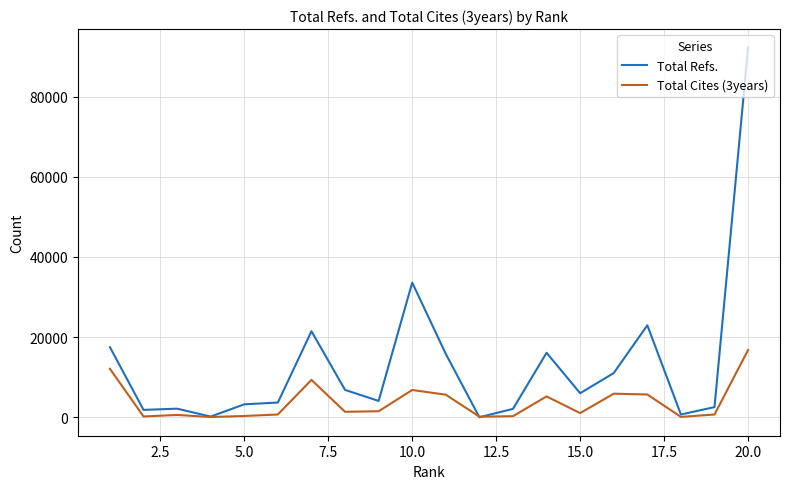

List the series in order of their overall mean, lowest first.

Total Cites (3years), Total Refs.